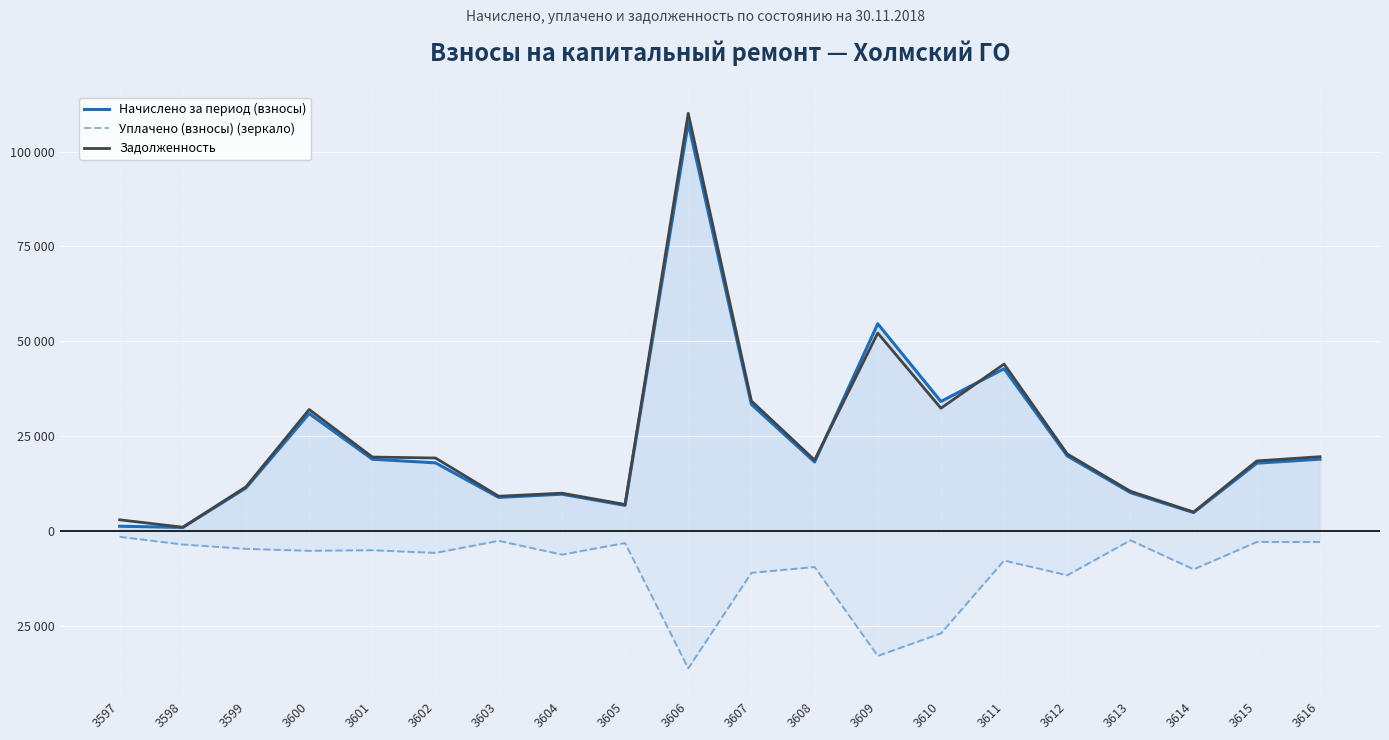

Which series has the largest total across all categories?

Задолженность